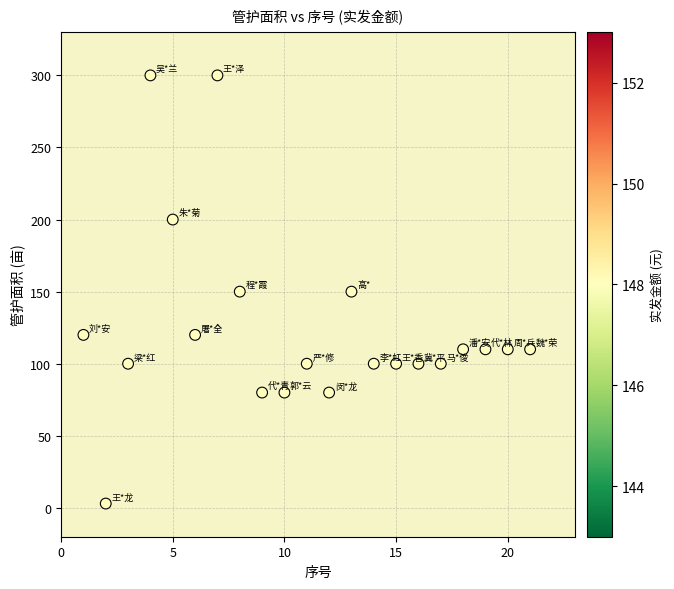

What is the range of X values (max minus min)?

20